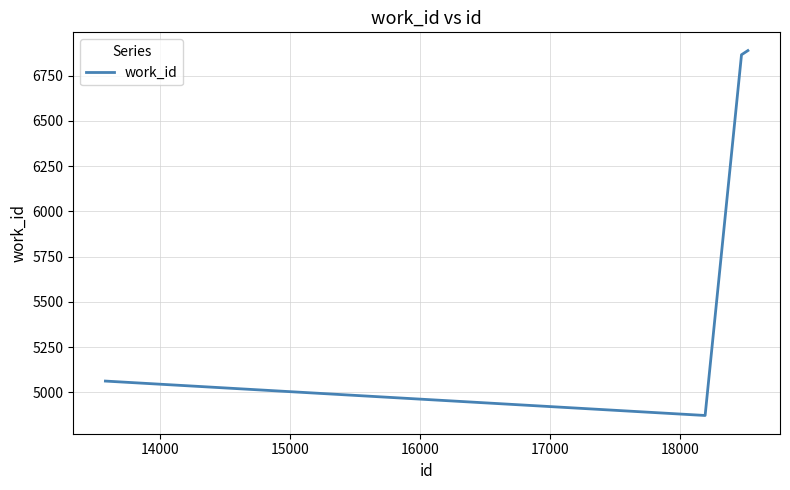

Does the chart have visible grid lines?

Yes